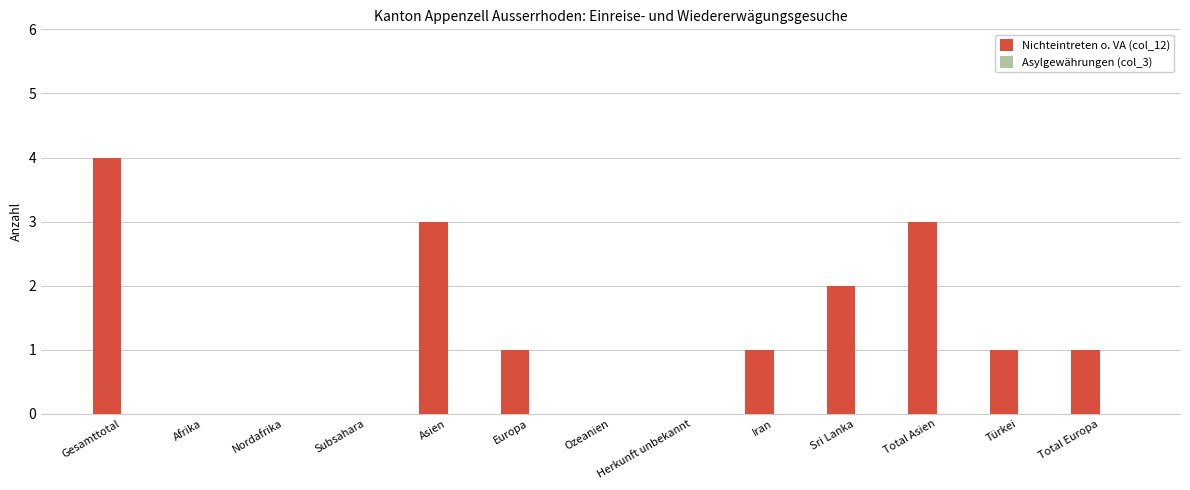

Between Iran and Subsahara, which is larger?

Iran